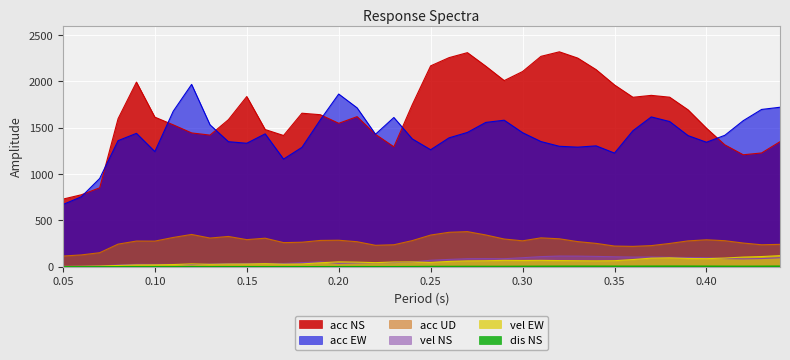

Which series has the largest total across all categories?

acc NS